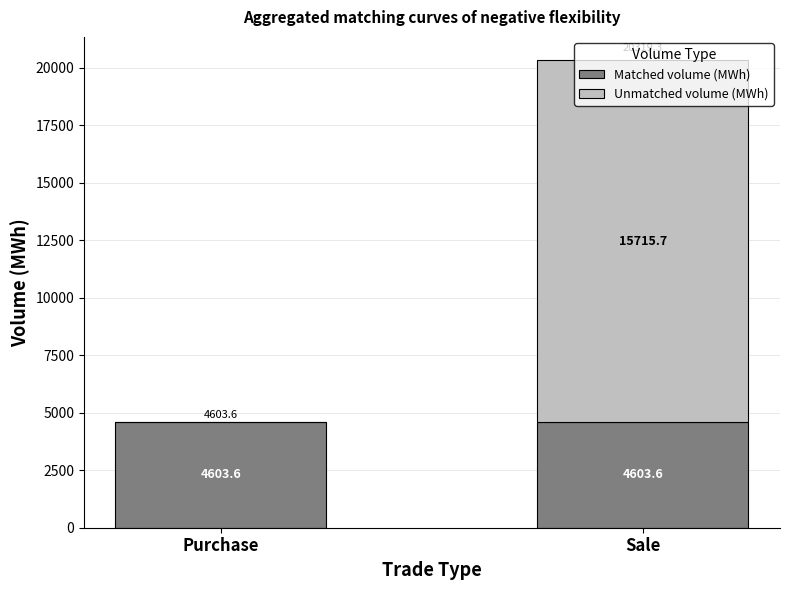

What is the highest value of the Matched volume (MWh) series?

4603.6